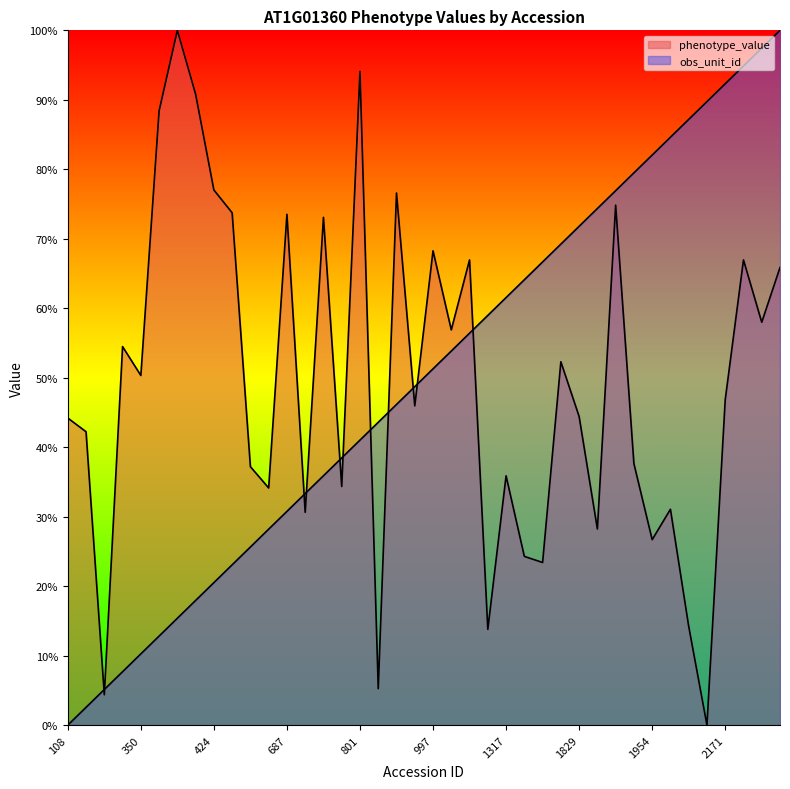

Which series changed the most between 997 and 2016?

phenotype_value